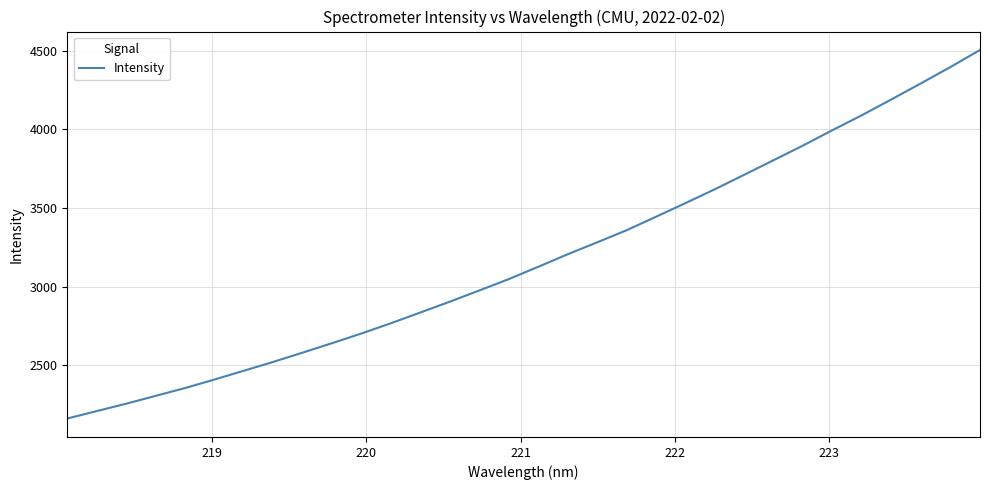

What is the difference between the maximum and minimum values?

2343.2